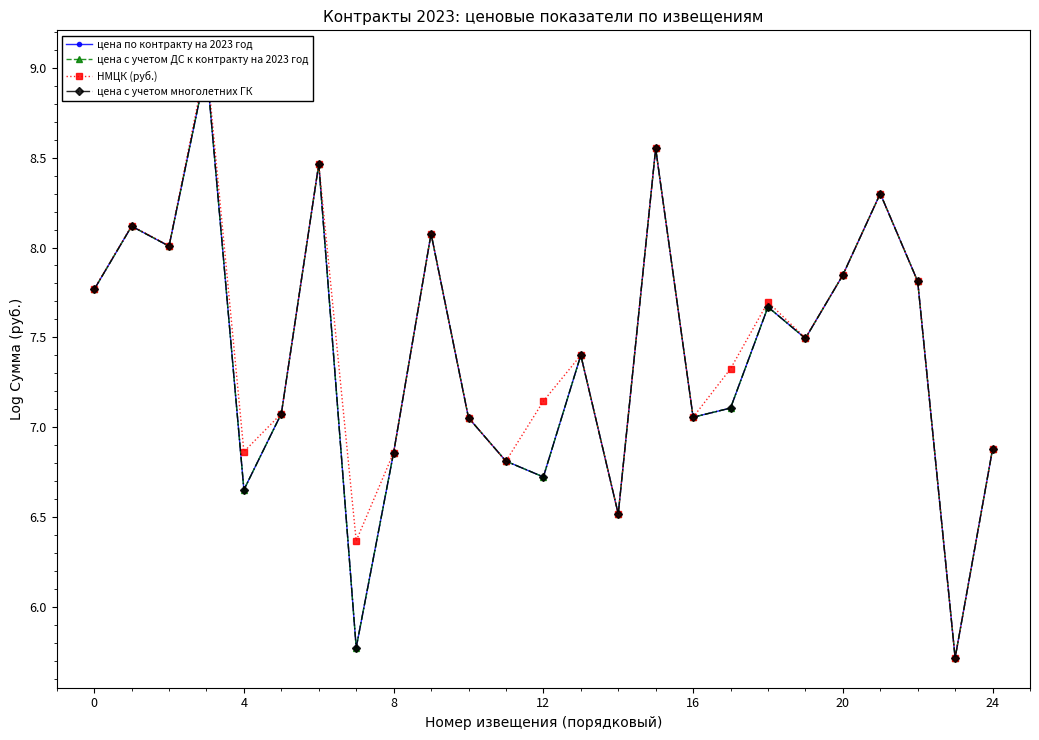

How many lines are shown in the chart?

4